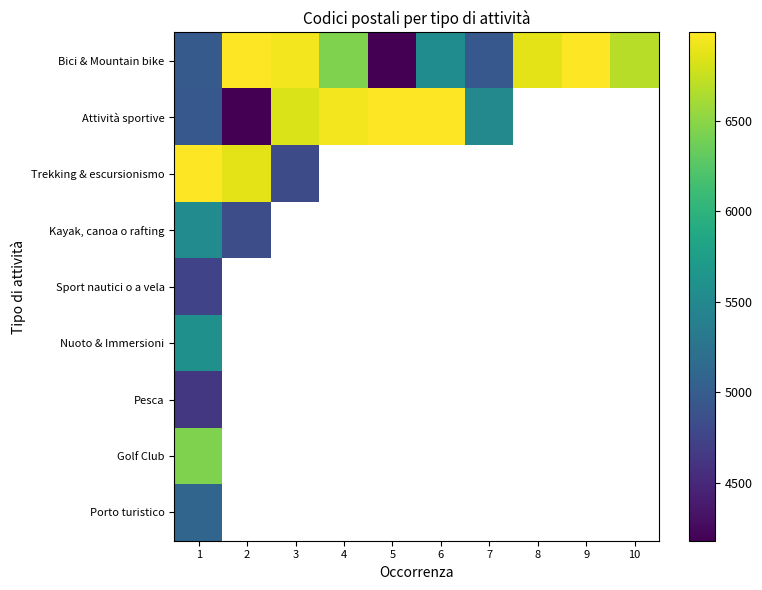

Is it true that Bici & Mountain bike equals 7267.3 at 5?

False